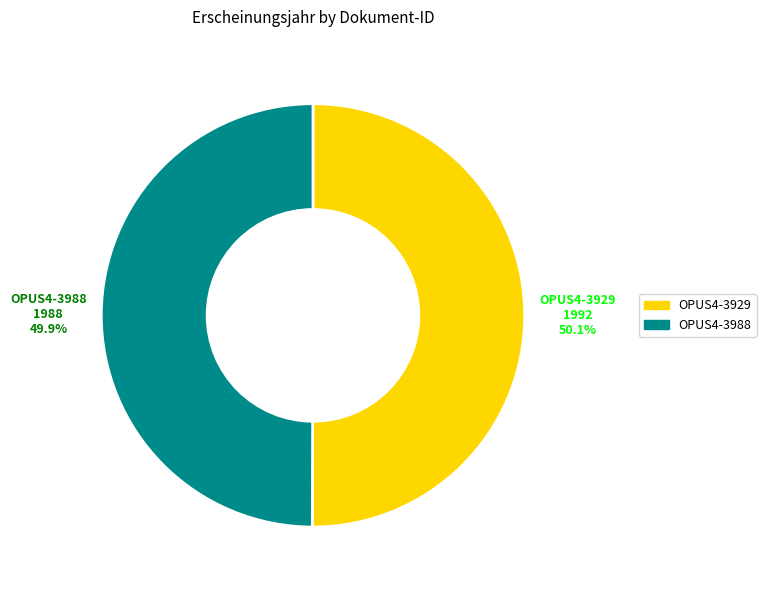

What percentage do OPUS4-3988 and OPUS4-3929 together represent?

100.0%